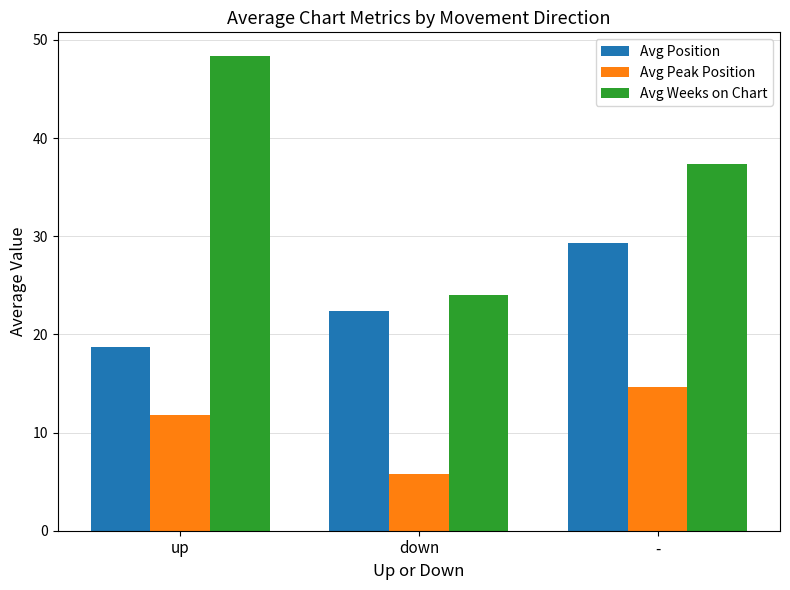

Where does the Avg Weeks on Chart series first go above 37?

up